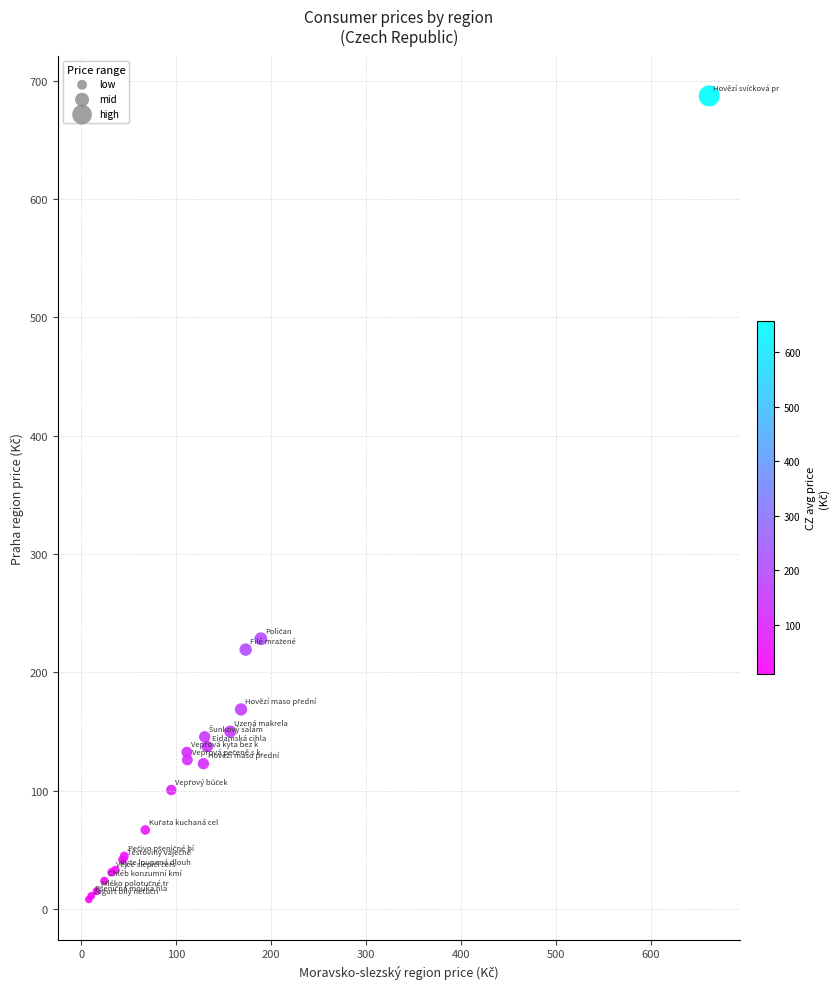

What Y value in the scatter plot is closest to 347?

228.4